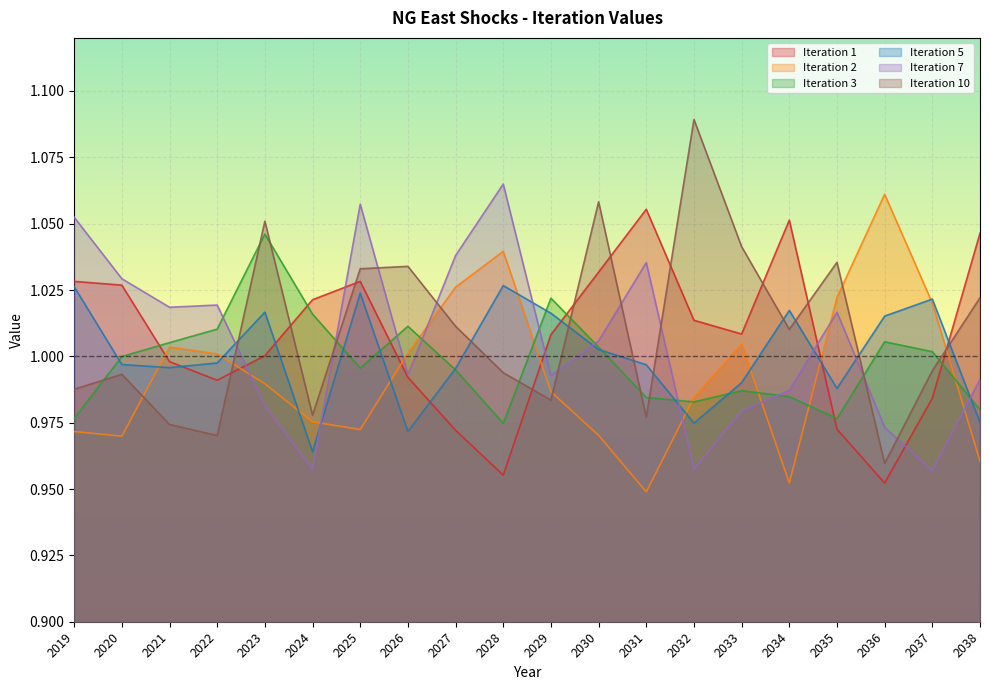

At how many categories does at least one series exceed 1?

20